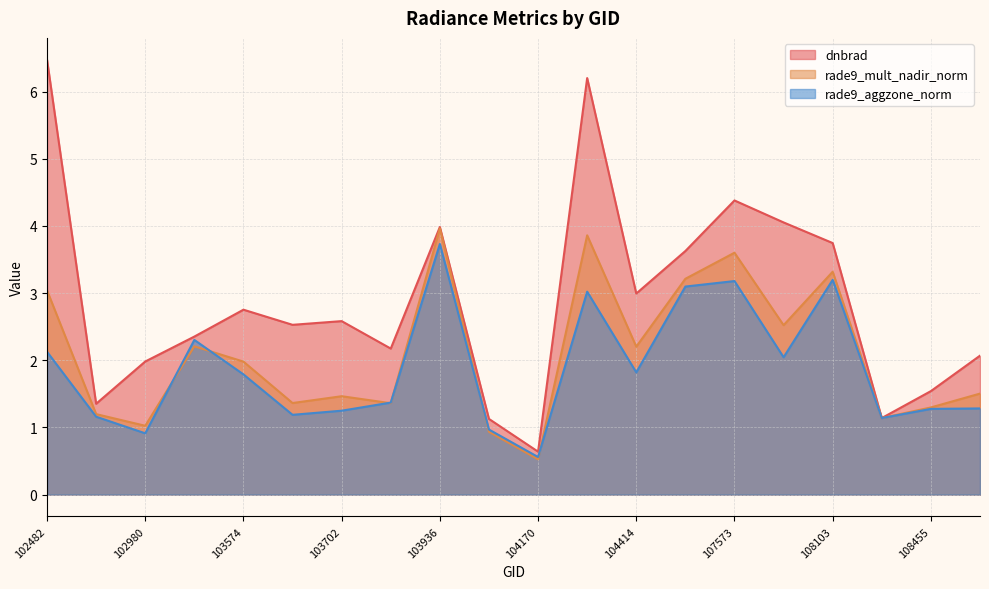

How many lines are shown in the chart?

3